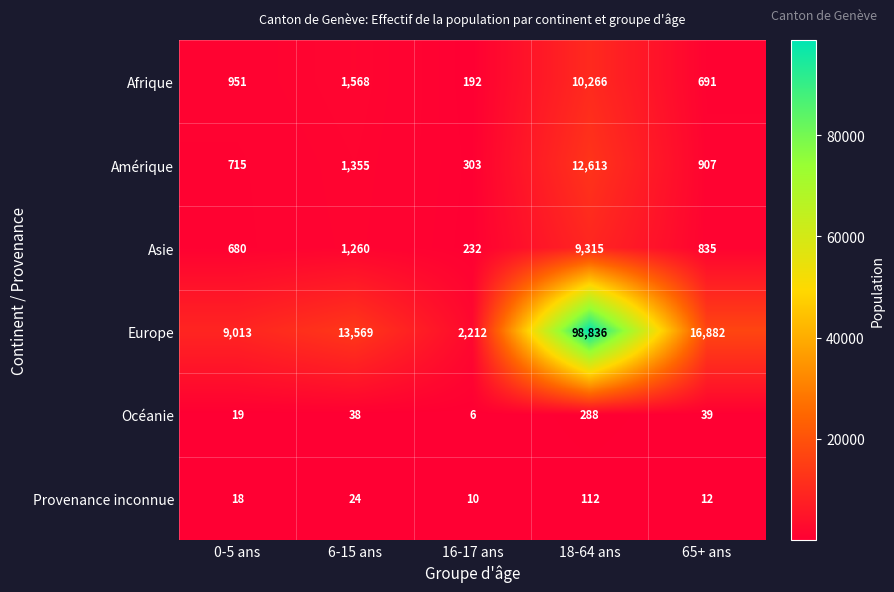

What is the difference between the Asie values at 18-64 ans and 6-15 ans?

8055